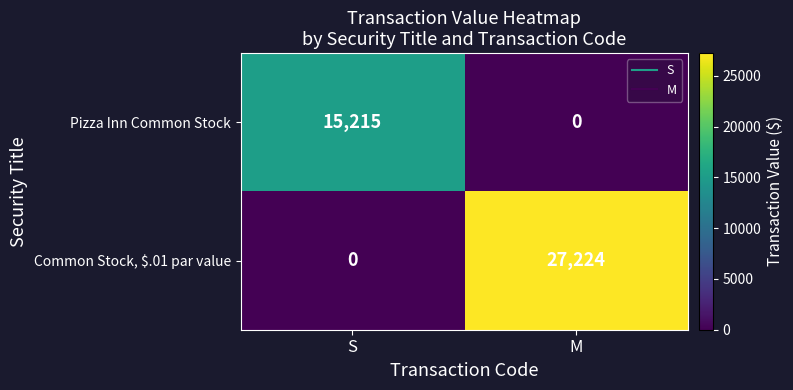

Which category has the highest value in the Pizza Inn Common Stock series?

S